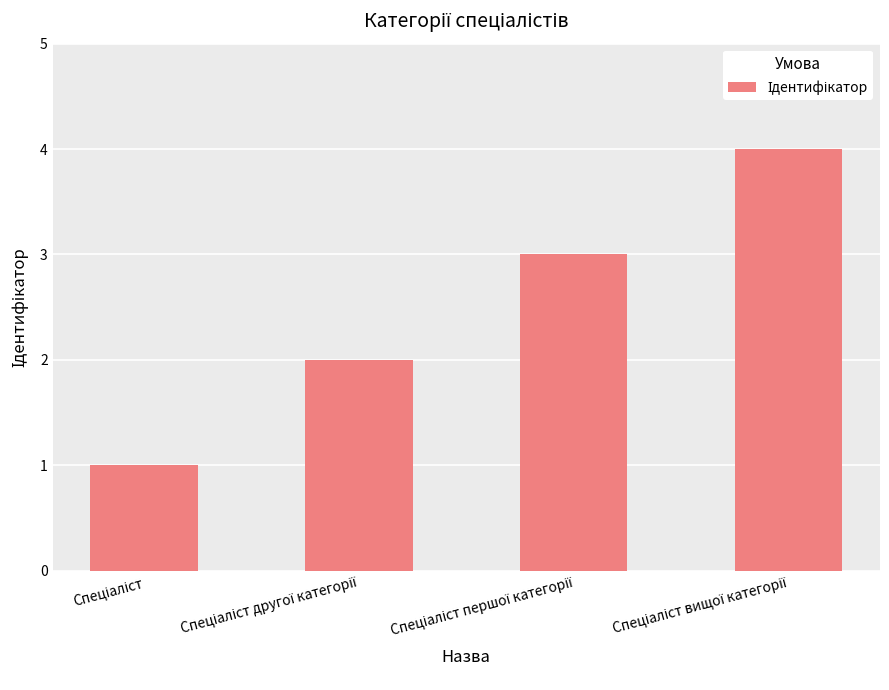

Reading right to left, list all the values displayed in this chart.

4	3	2	1